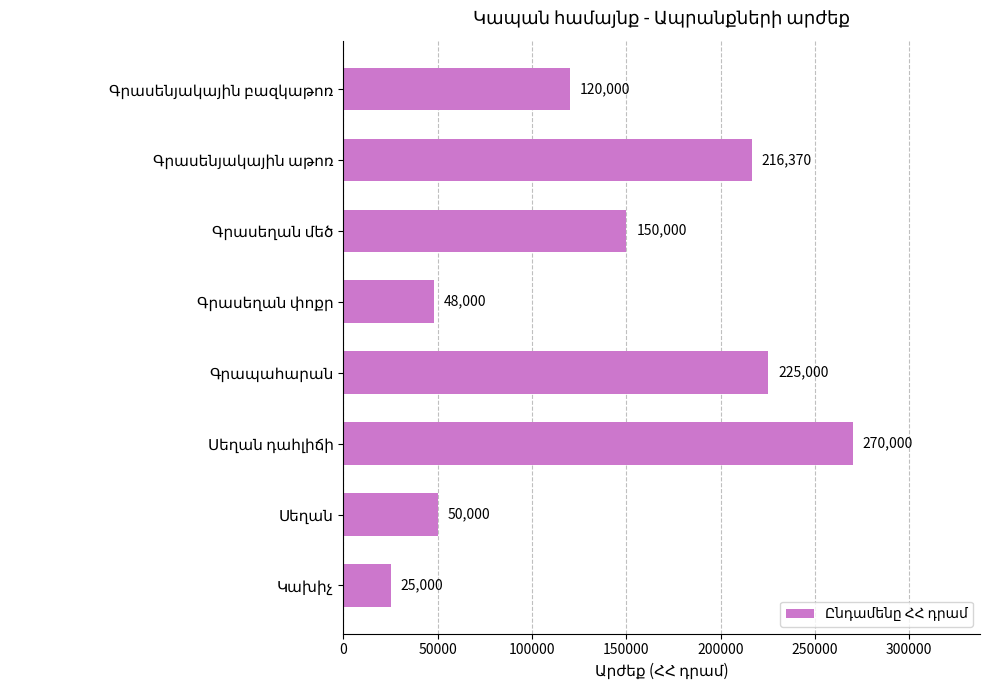

Reading top to bottom, extract all data points from this chart.

120000	216370	150000	48000	225000	270000	50000	25000